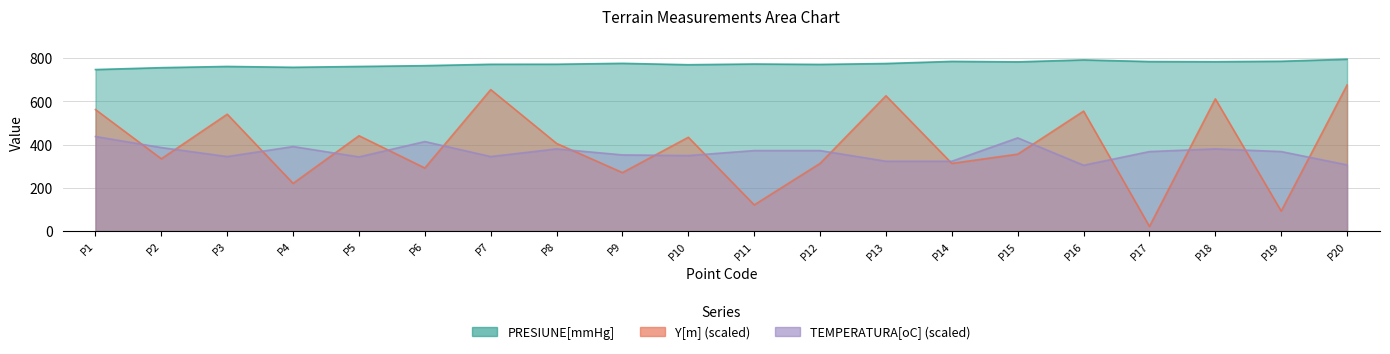

Reading left to right, list all the values displayed in this chart.

PRESIUNE[mmHg]: P1=747.4	P2=756.2	P3=761.8	P4=757.9	P5=761.7	P6=765.5	P7=771.8	P8=772.1	P9=776.2	P10=769.8	P11=773.1	P12=771.2	P13=775.4	P14=785.2	P15=783.0	P16=792.1	P17=784.4	P18=783.7	P19=785.8	P20=795.3
Y[m]: P1=562.2	P2=334.4	P3=540.8	P4=220.6	P5=441.2	P6=291.7	P7=654.7	P8=405.6	P9=270.4	P10=434.1	P11=121.0	P12=313.1	P13=626.2	P14=313.1	P15=355.8	P16=555.0	P17=21.3	P18=612.0	P19=92.5	P20=676.0
TEMPERATURA[oC]: P1=437.4	P2=386.4	P3=344.7	P4=391.0	P5=343.1	P6=414.2	P7=344.7	P8=380.2	P9=352.4	P10=349.3	P11=372.5	P12=372.5	P13=323.0	P14=323.0	P15=431.2	P16=304.5	P17=367.9	P18=380.2	P19=367.9	P20=306.0